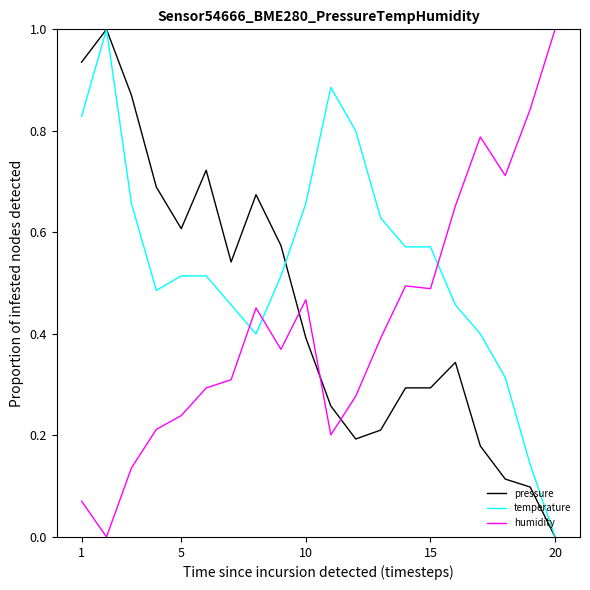

How many categories are shown in the chart?

20